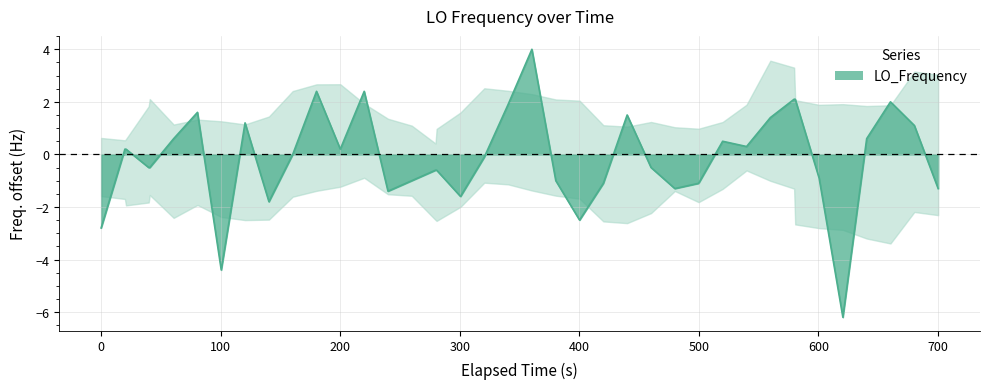

What is the minimum value shown in the chart?

-6.2